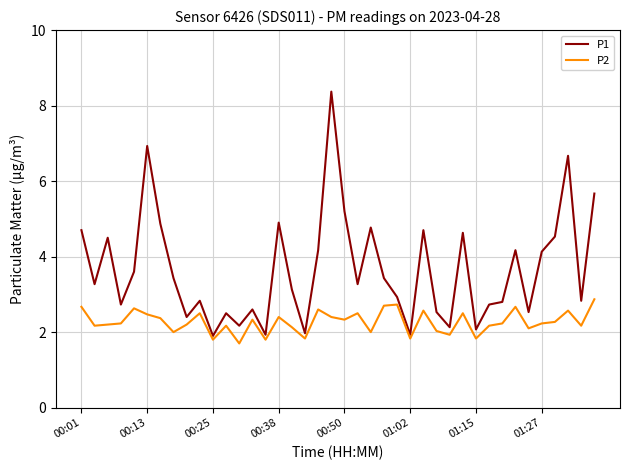

Which series has the largest total across all categories?

P1